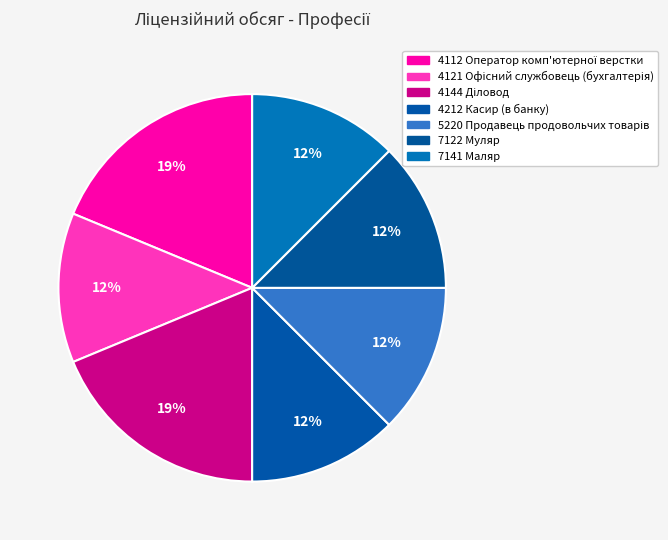

Combined, do 4112 Оператор комп'ютерної верстки and 7141 Маляр account for over 50%?

No